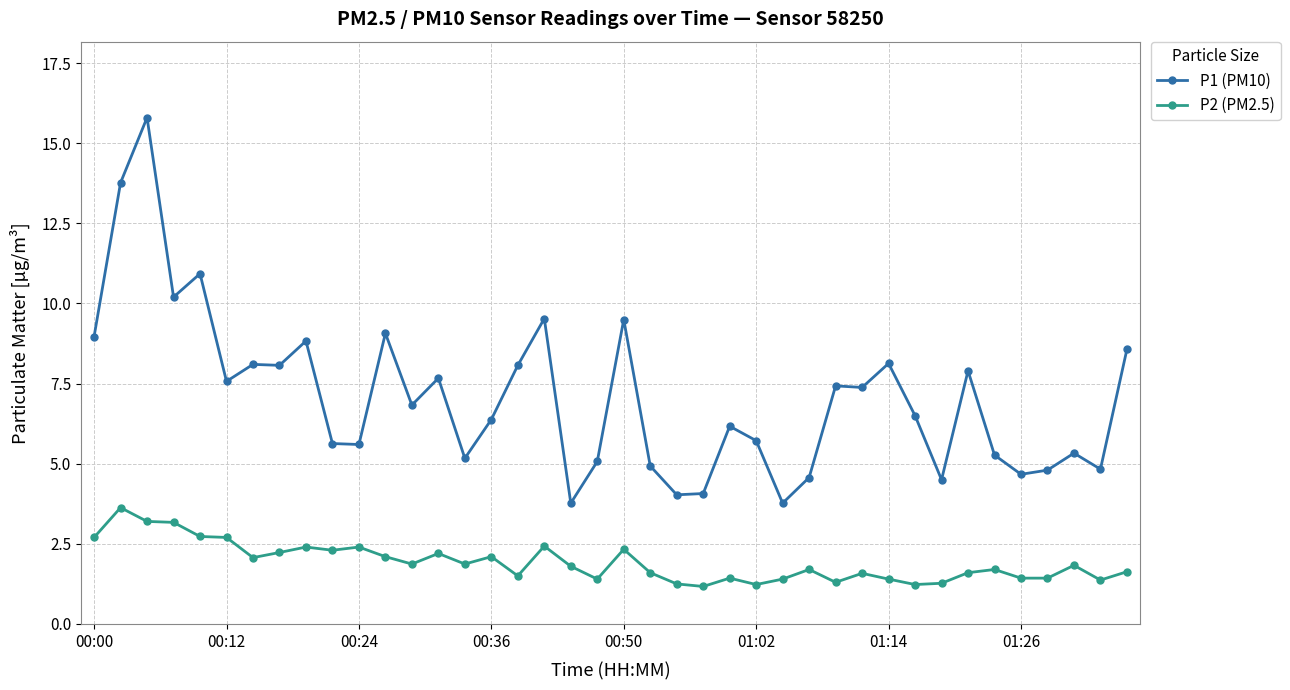

Which series has the largest total across all categories?

P1 (PM10)